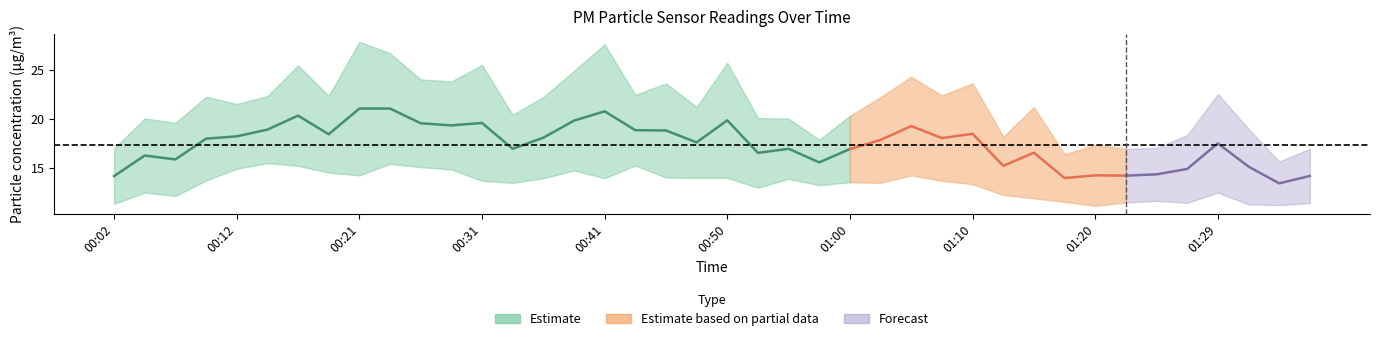

Between 00:29 and 01:37, which is larger?

00:29